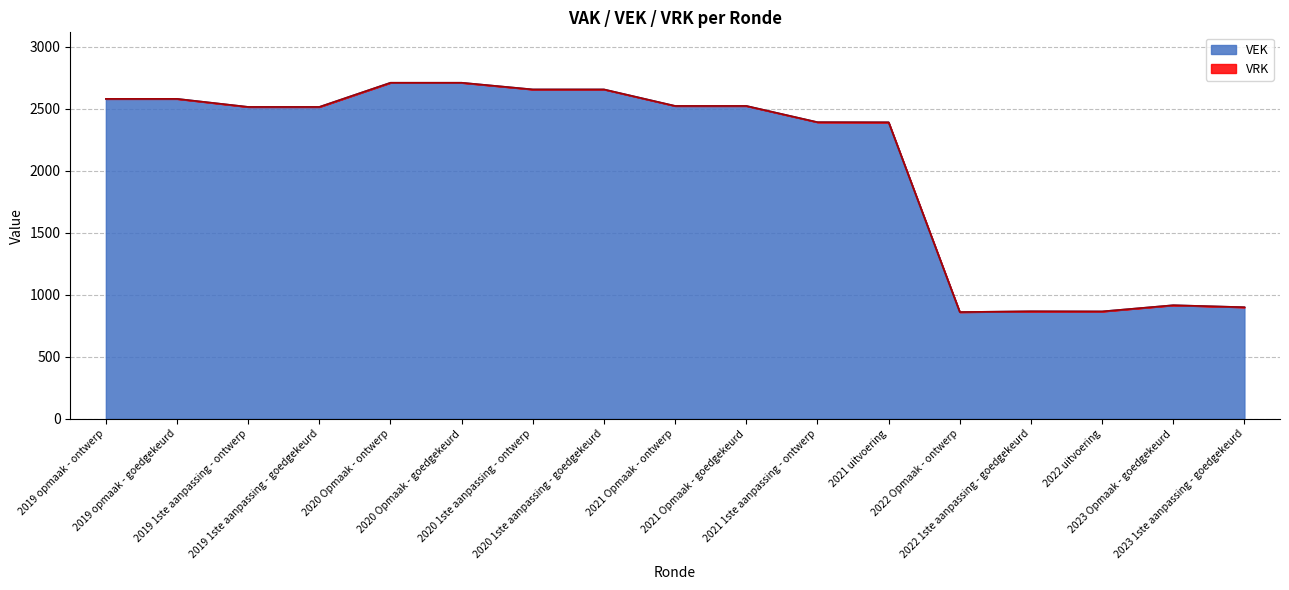

Which has a higher value, 2021 uitvoering or 2021 Opmaak - ontwerp?

2021 Opmaak - ontwerp